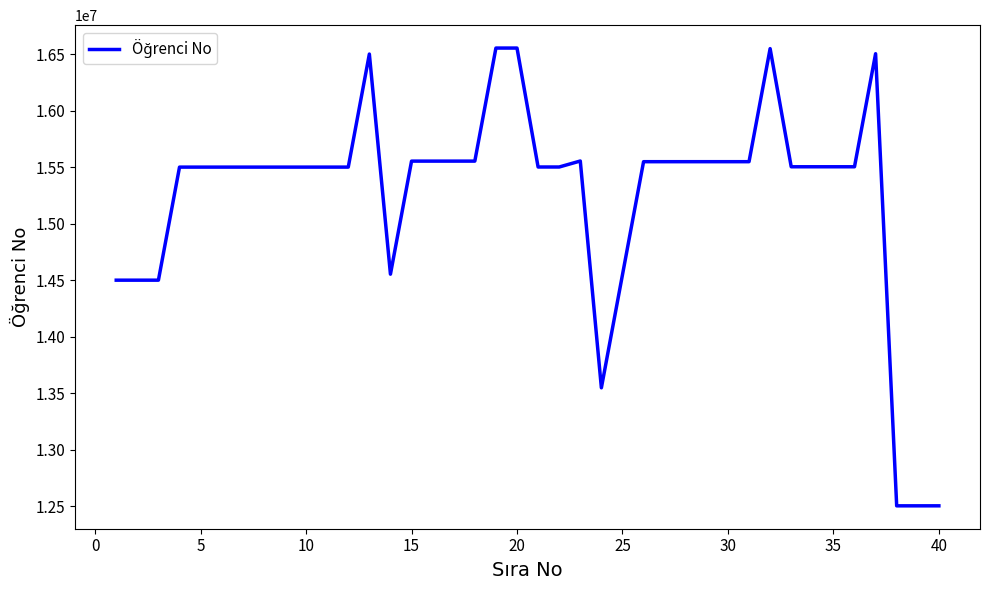

What is the greatest value displayed?

16554030